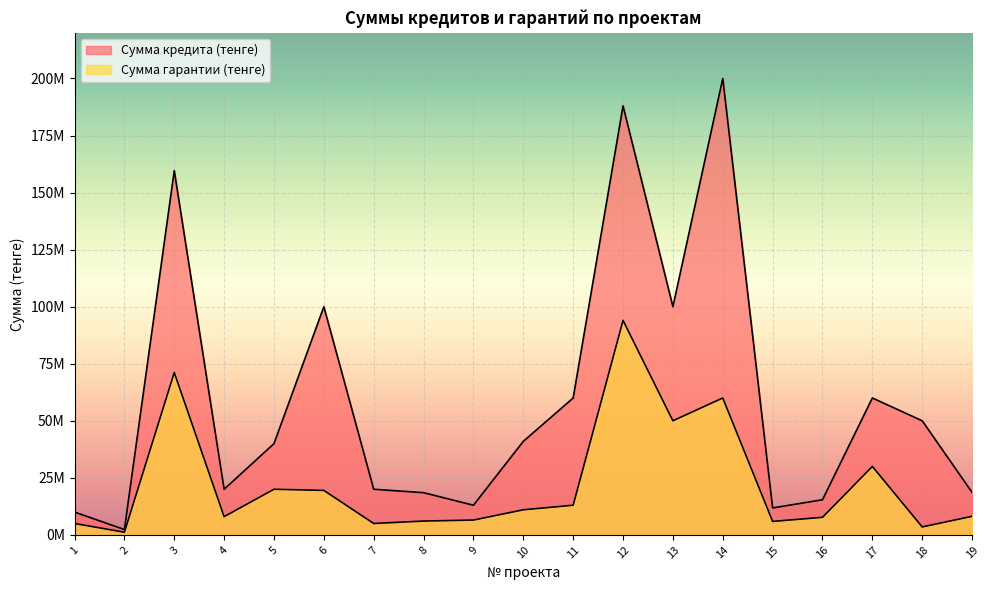

What is the sum of all Сумма кредита (тенге) values?

1128279660